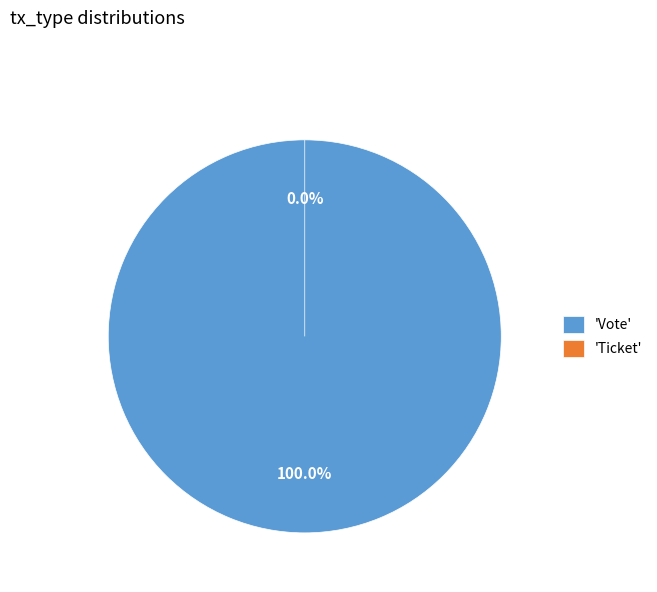

To the nearest percent, what is the average slice percentage?

50%